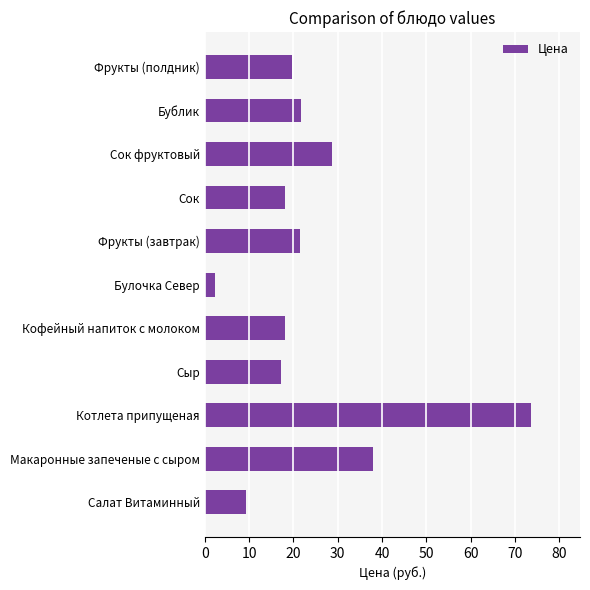

How many bars are there in total?

11